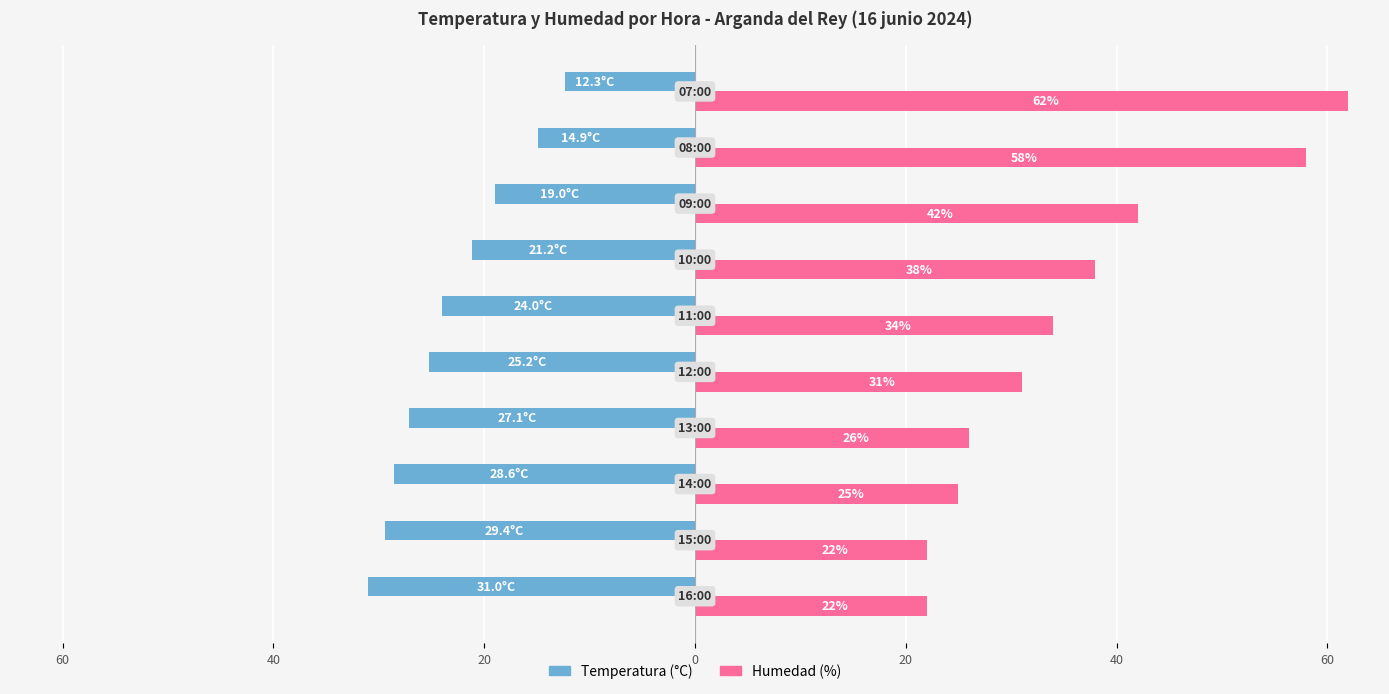

What is the difference between the maximum and minimum values in the Temperatura (°C) series?

18.7